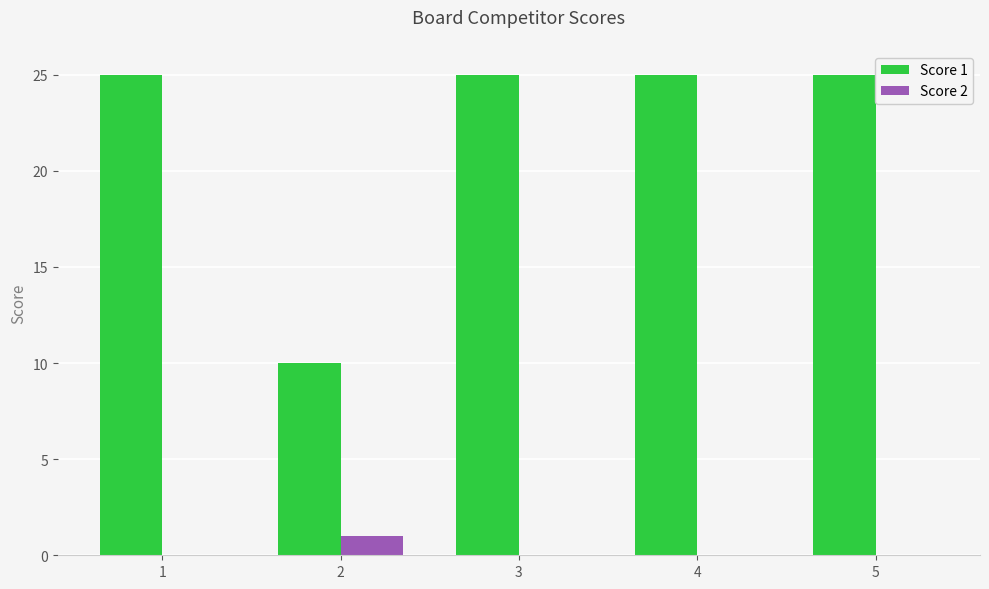

Which series has the largest total across all categories?

Score 1